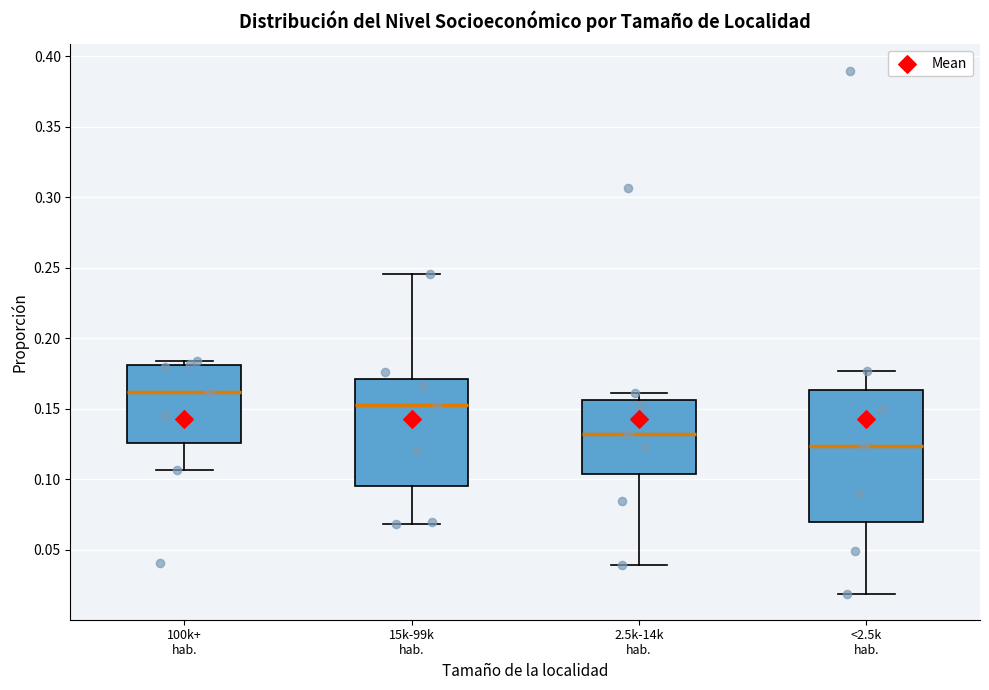

Reading left to right, read every box against the y-axis: the position of its median line, the range the box covers, and the ends of its whiskers. The values are not printed on the chart, so give them approximately, as read against the axis.

100k+ hab.: median 0.160, box 0.125 to 0.180, whiskers 0.105 to 0.185
15k-99k hab.: median 0.155, box 0.095 to 0.170, whiskers 0.070 to 0.245
2.5k-14k hab.: median 0.130, box 0.105 to 0.155, whiskers 0.040 to 0.160
<2.5k hab.: median 0.125, box 0.070 to 0.165, whiskers 0.020 to 0.175